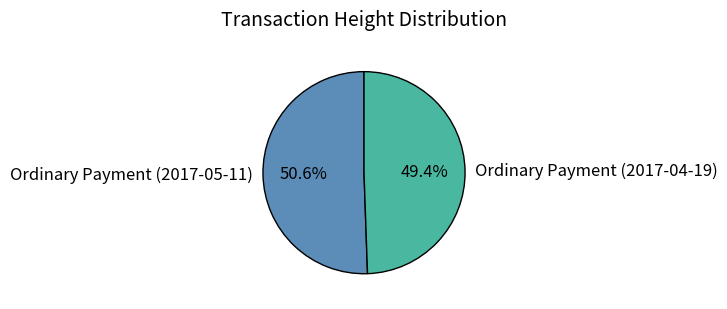

What is the smallest slice in the pie chart?

Ordinary Payment (2017-04-19)